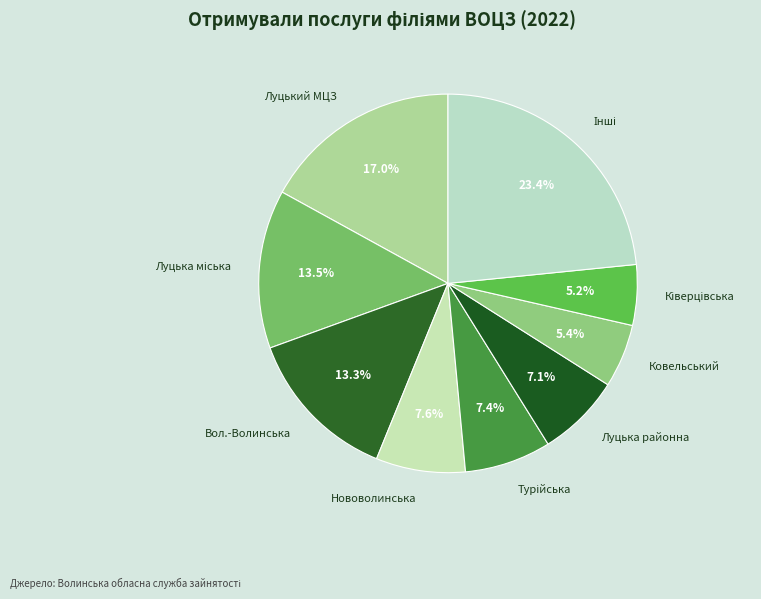

Is there any slice that represents more than half of the pie?

No